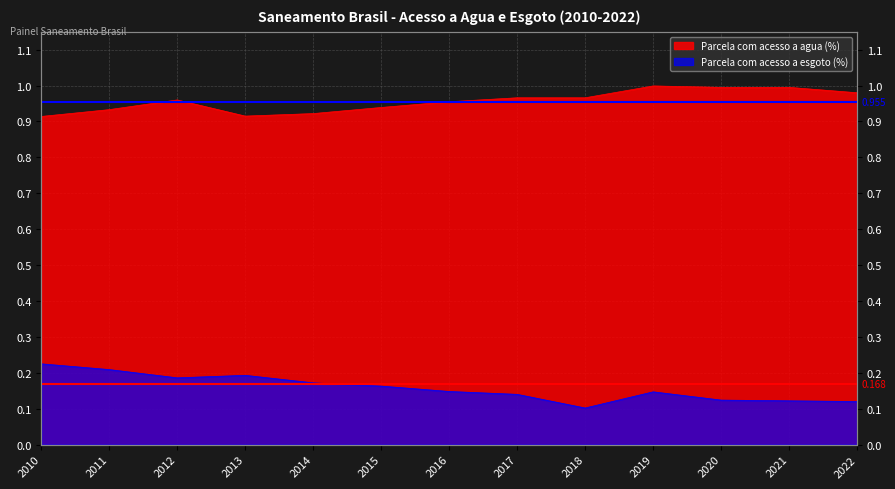

True or false: Parcela com acesso a agua (%) and Parcela com acesso a esgoto (%) cross at least once.

False